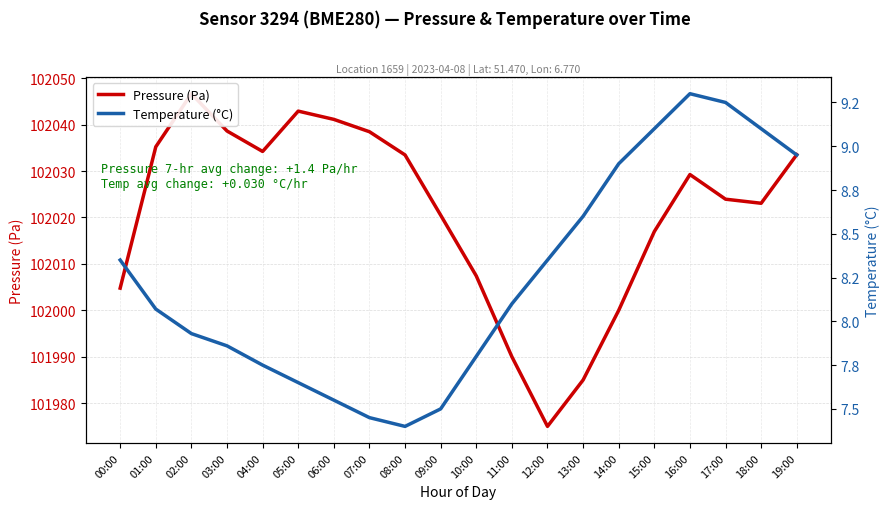

How many interior local peaks does the Pressure (Pa) series have?

3